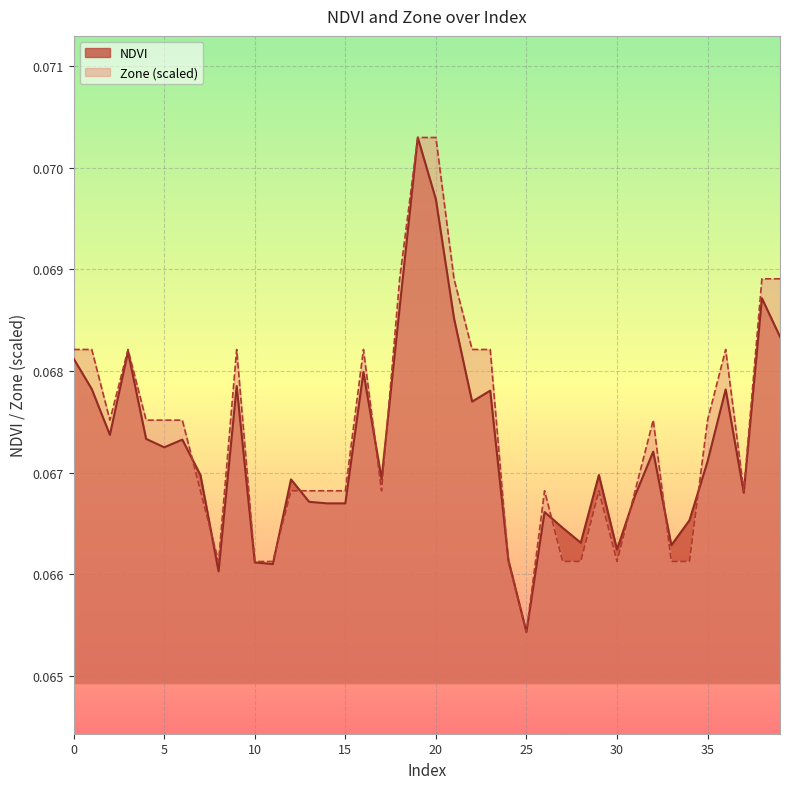

Rank the series by their average value, from highest to lowest.

Zone (scaled), NDVI